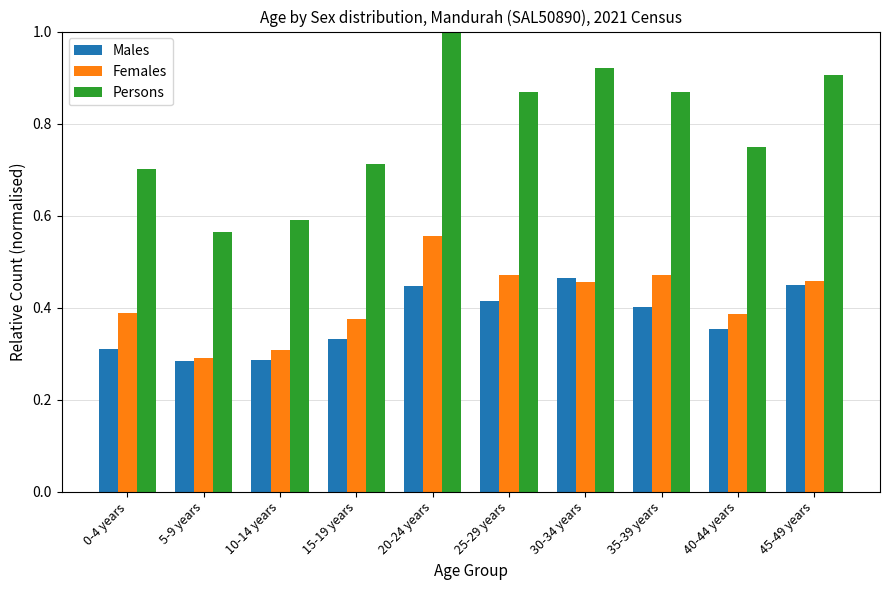

How many groups of bars are there?

10